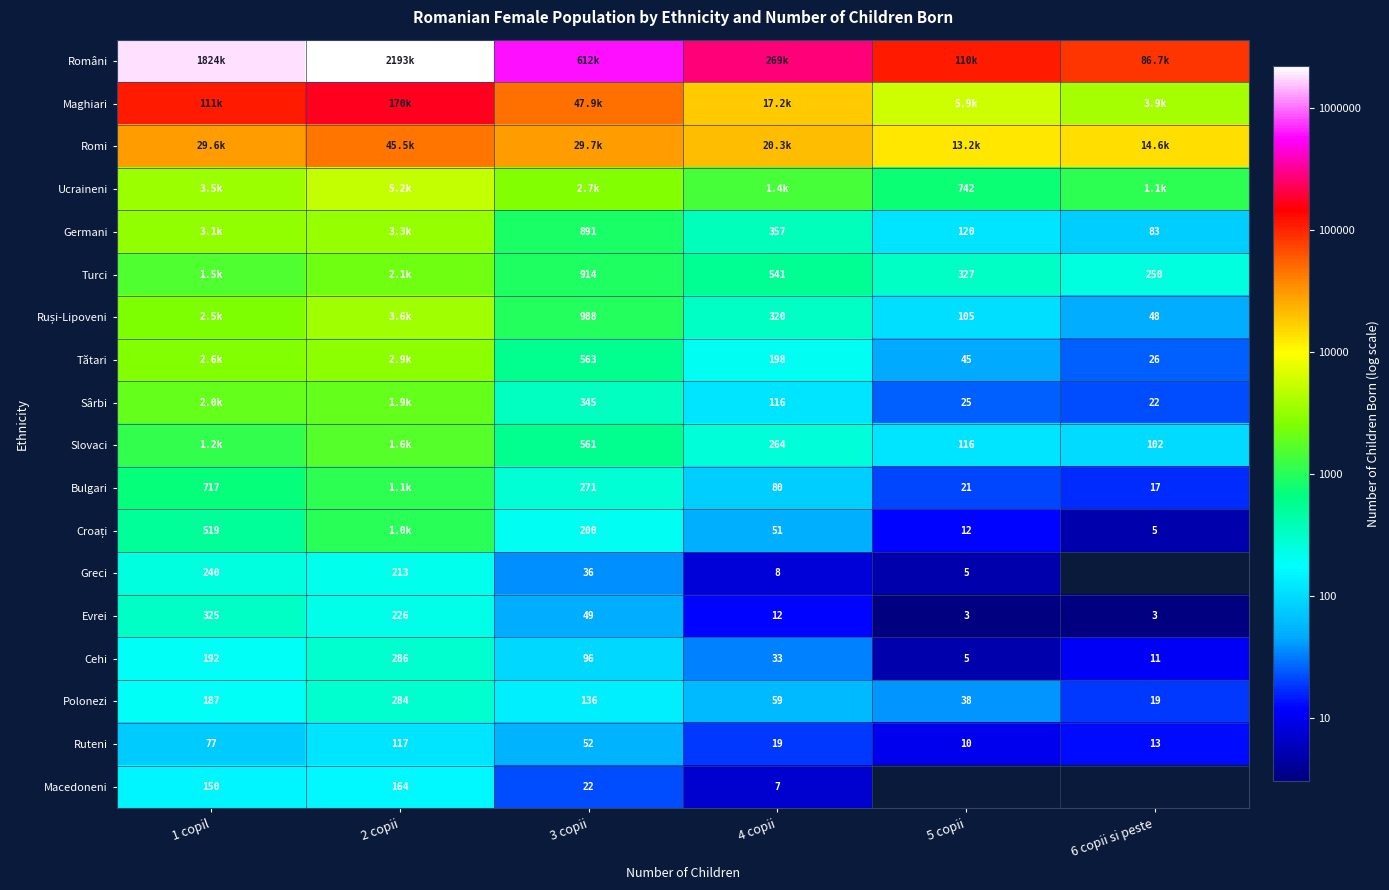

How many data points does each series have?

6